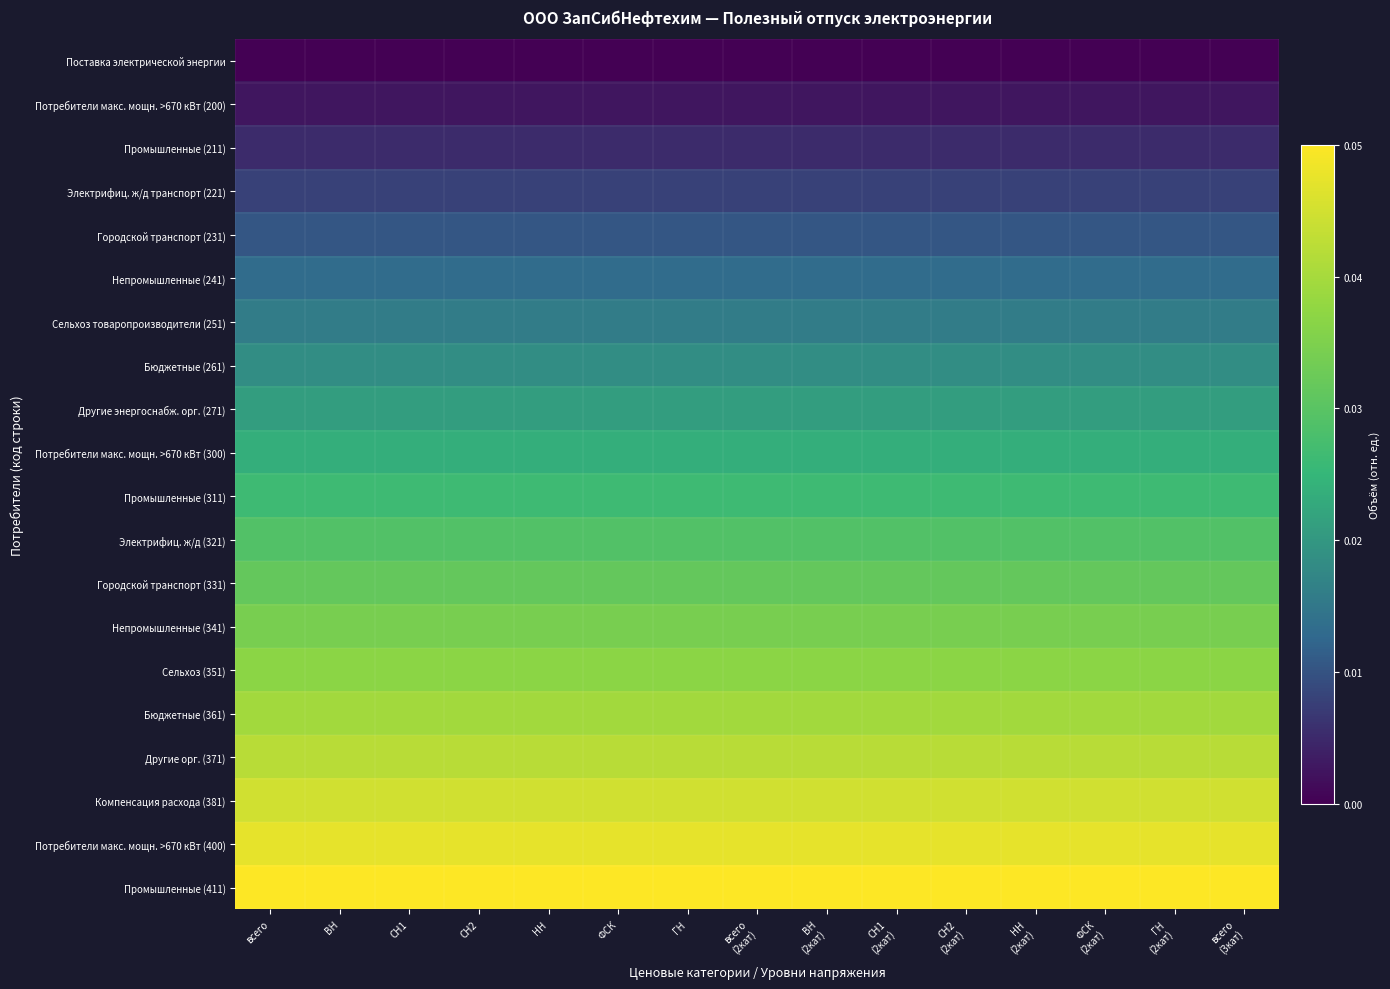

What is the total value across all series at всего
(3кат)?

0.5